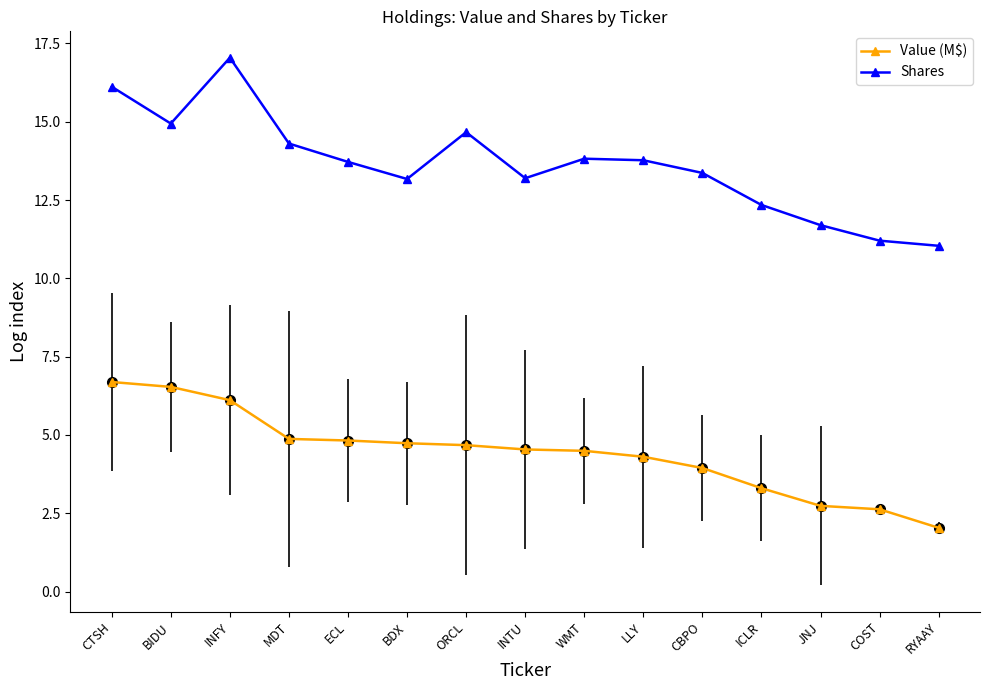

True or false: Shares and Value (M$) cross at least once.

False